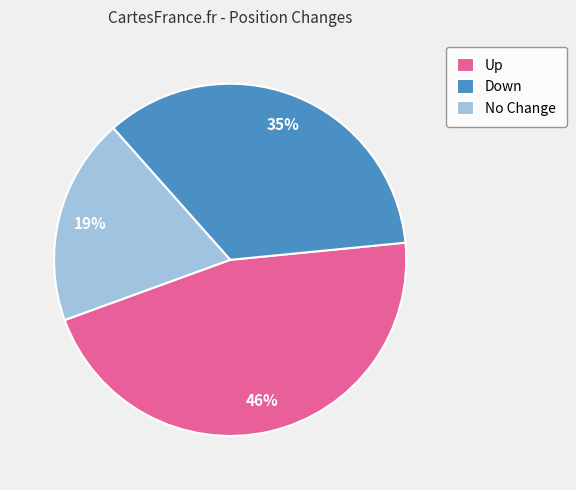

Combined, do Up and No Change account for over 50%?

Yes